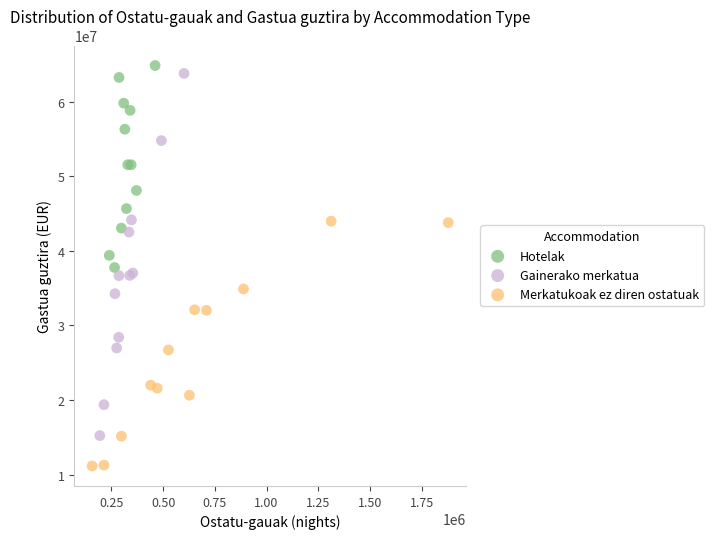

Which series contains the lowest Y value?

Merkatukoak ez diren ostatuak